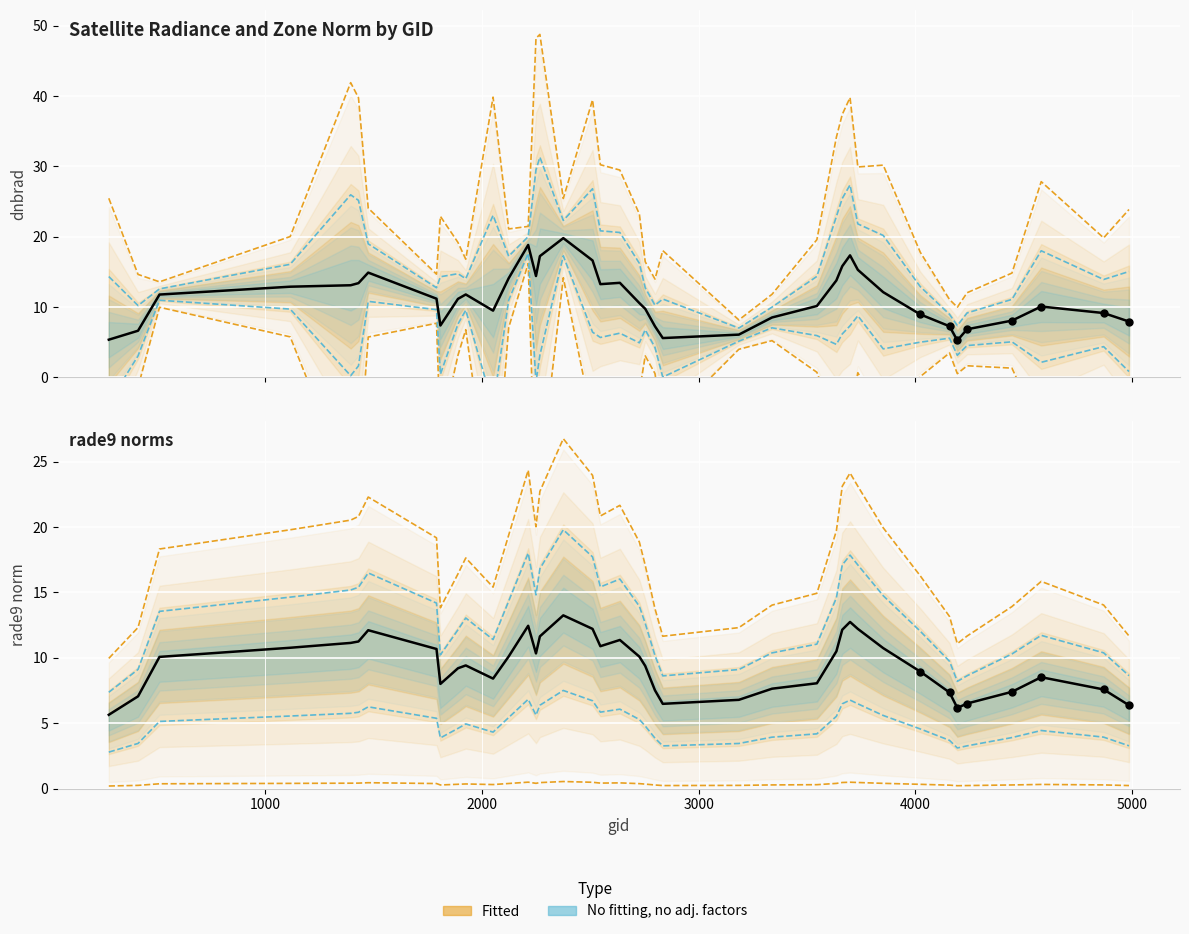

Is the value of dnbrad at 26 greater than the value of rade9_aggzone_norm at 2000?

Yes